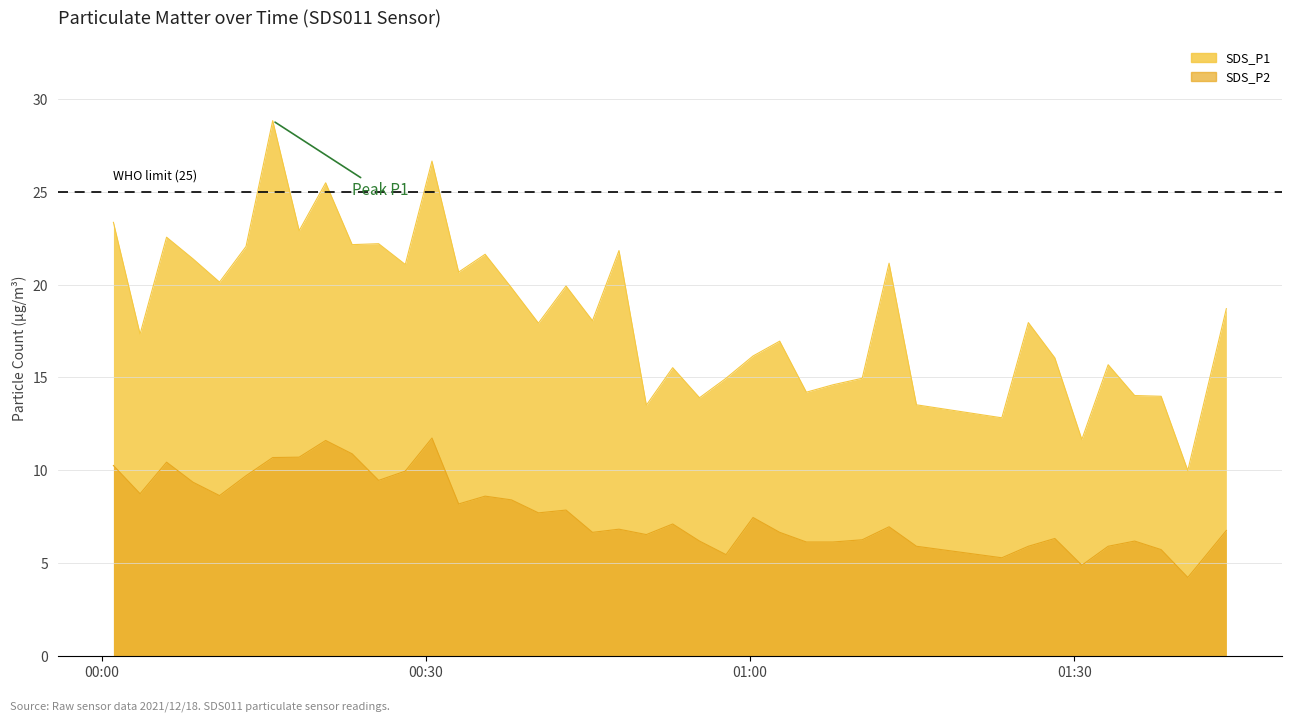

Count the number of data series in this chart.

2